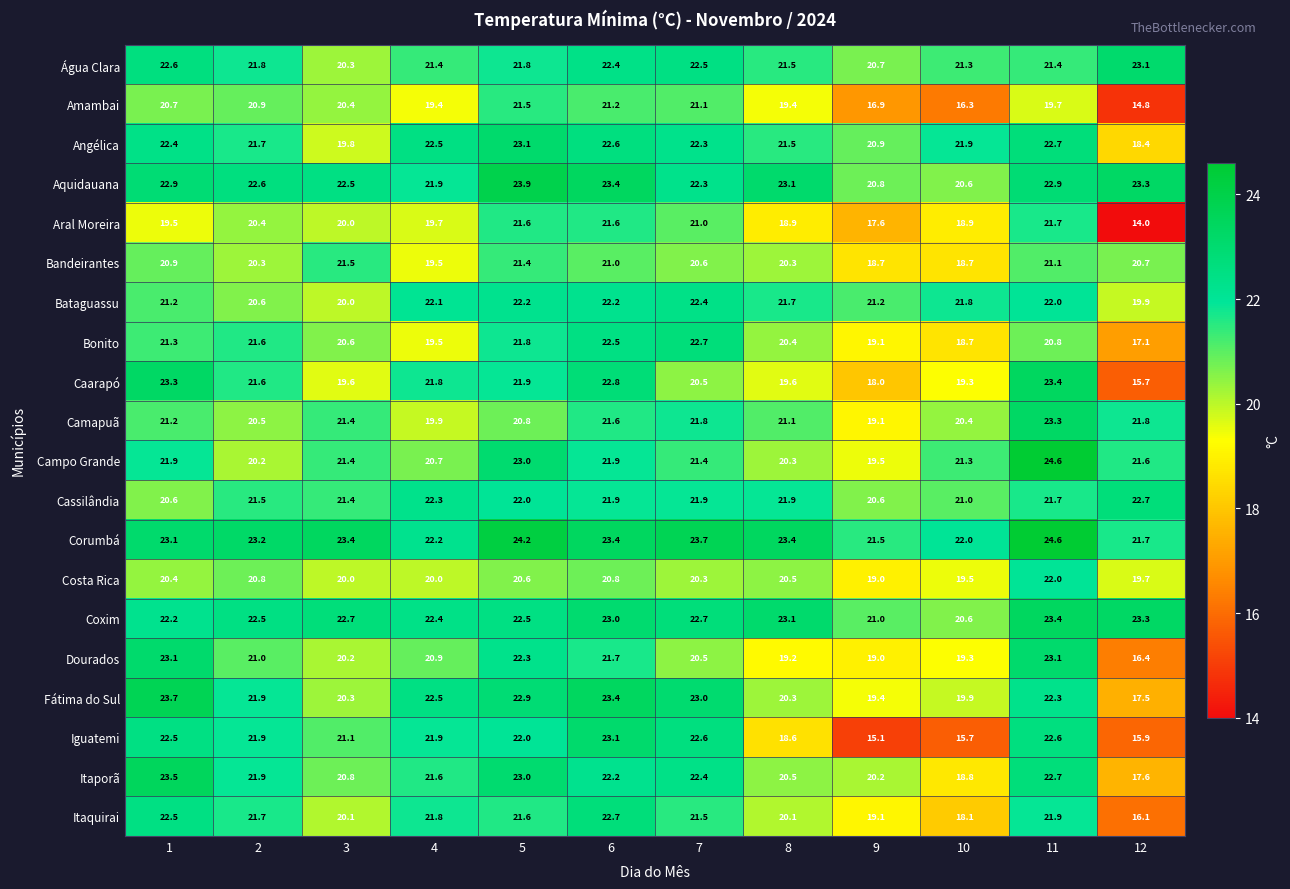

Which series has the largest total across all categories?

Corumbá